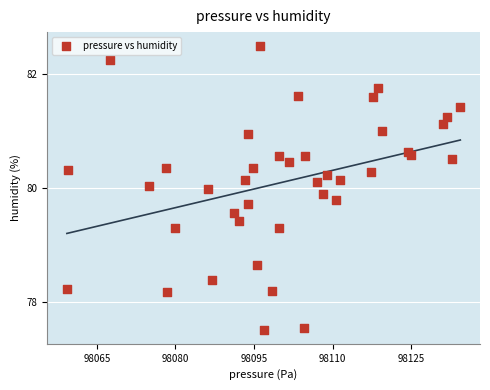

What is the range of Y values (max minus min)?

5.0